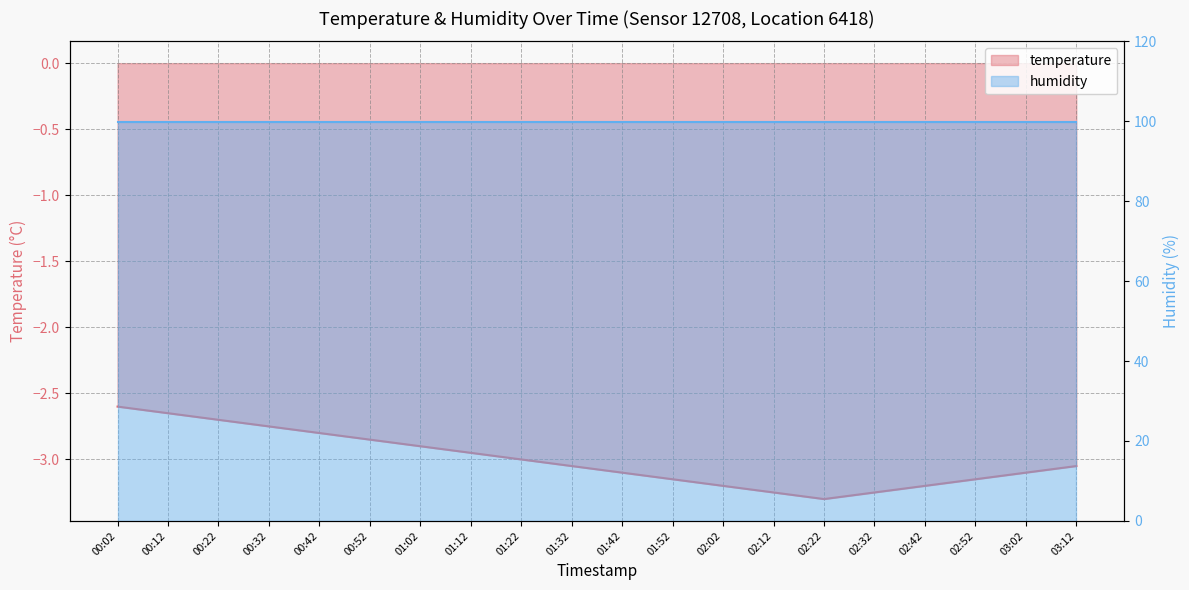

True or false: the data shows -2.8 at 00:42.

True